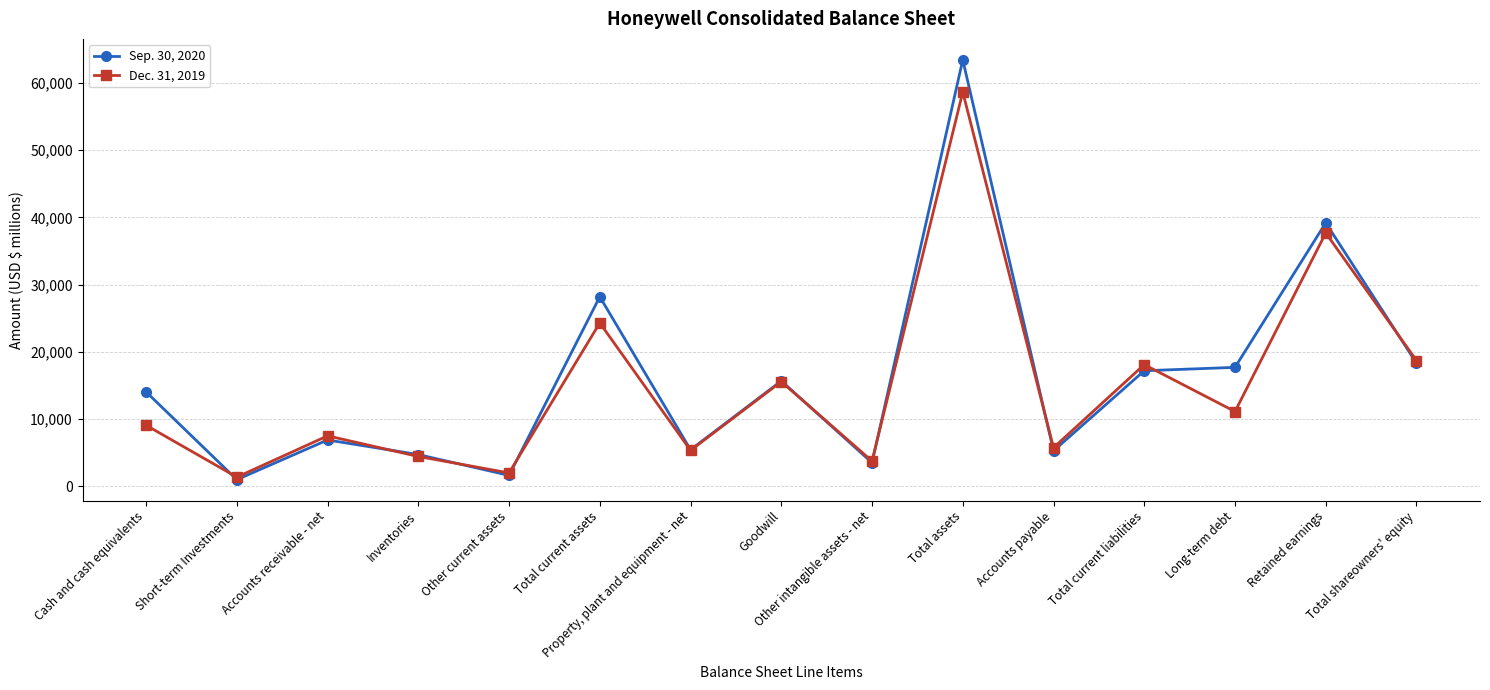

How many data points does each series have?

15